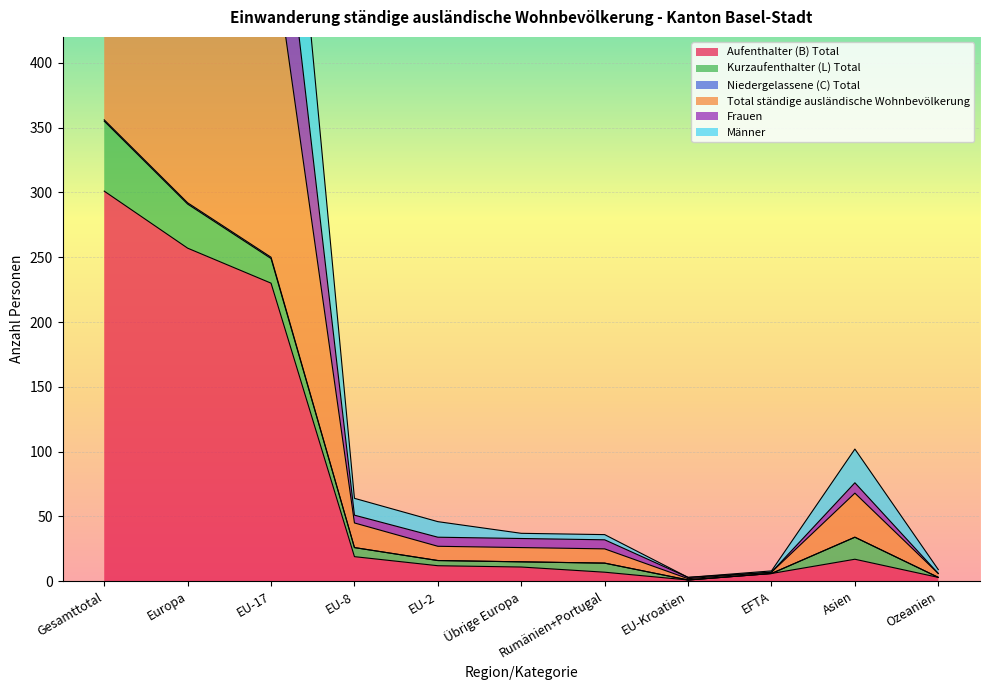

Where is Aufenthalter (B) Total nearest to the value 151?

EU-17